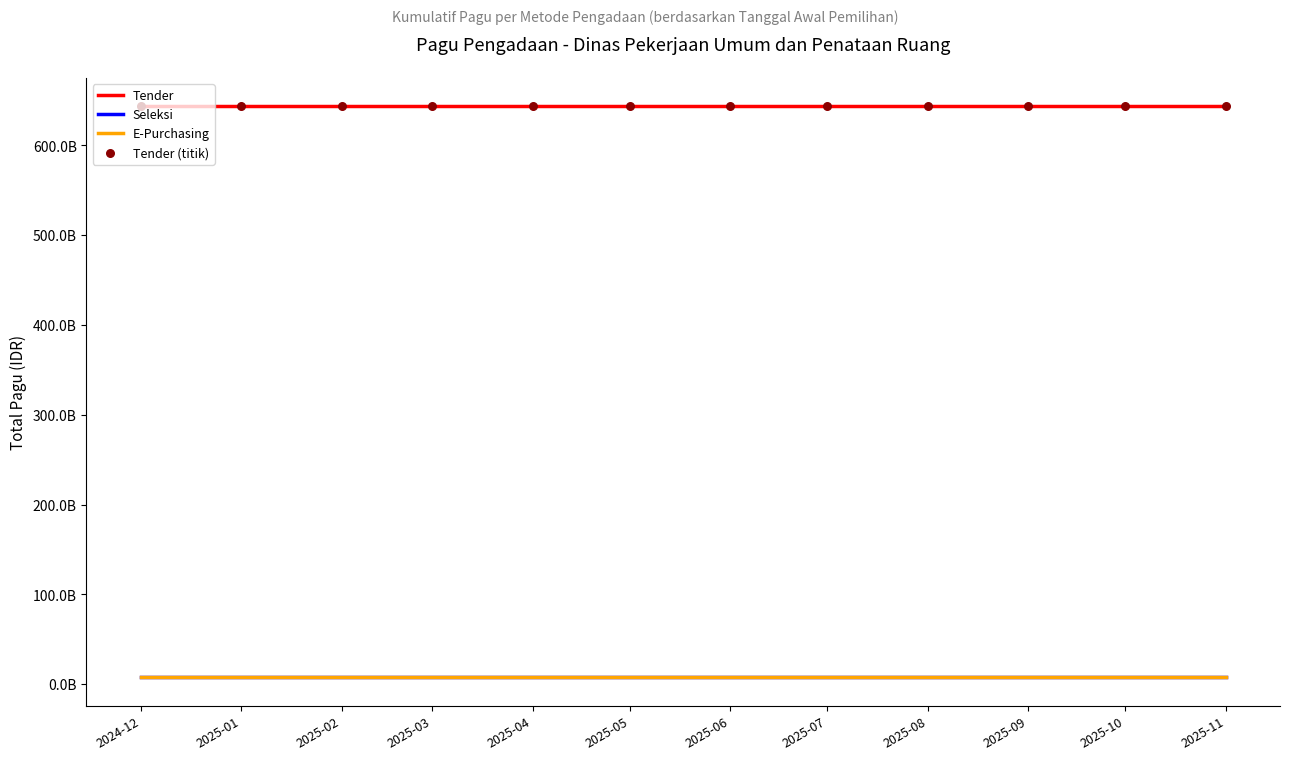

At which category is the sum across all series the highest?

2024-12